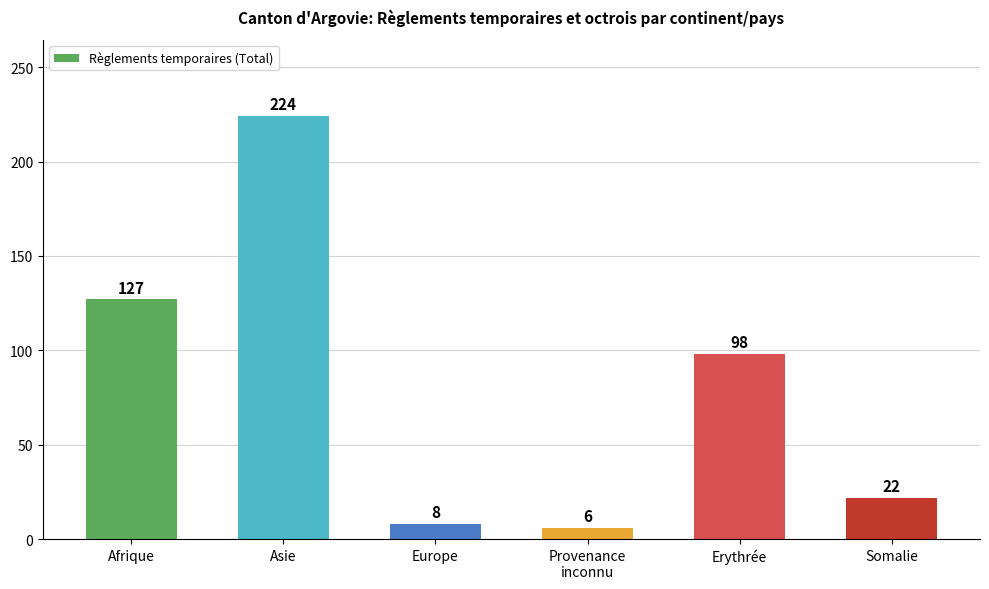

What is the average value?

81